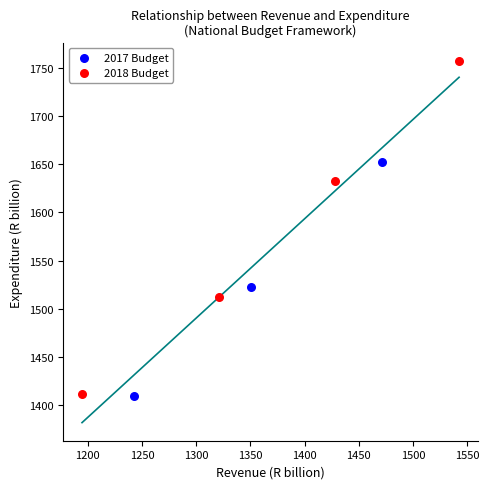

Which series has the largest Y range (max minus min)?

2018 Budget